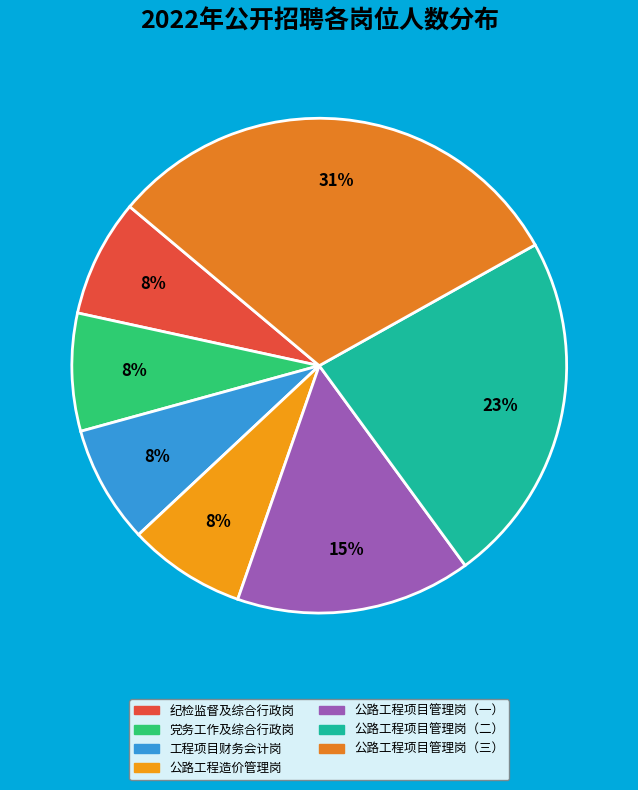

To the nearest percent, what is the average slice percentage?

14%